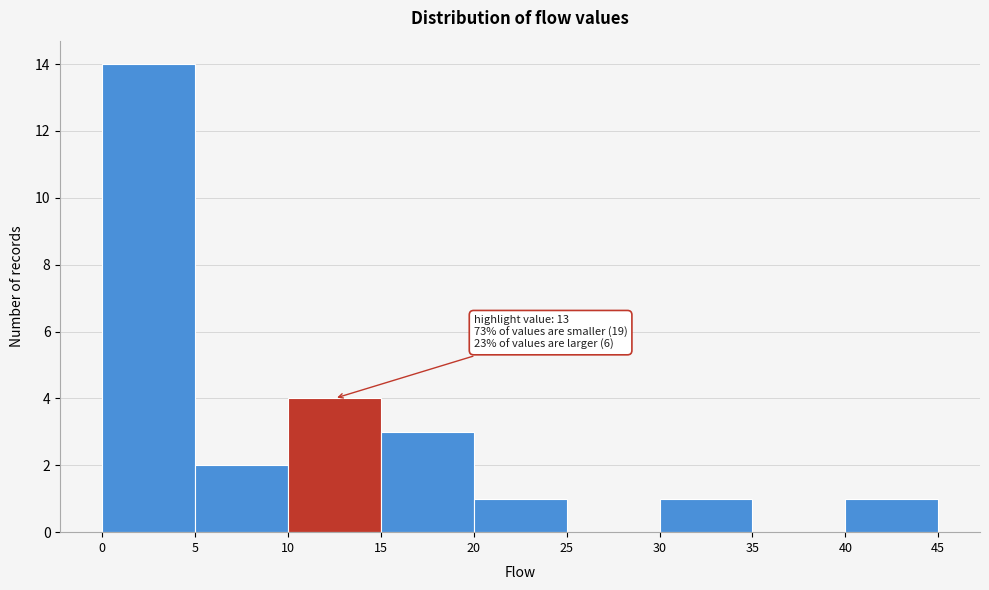

Which range on the x-axis has the tallest bar?

0 to 5